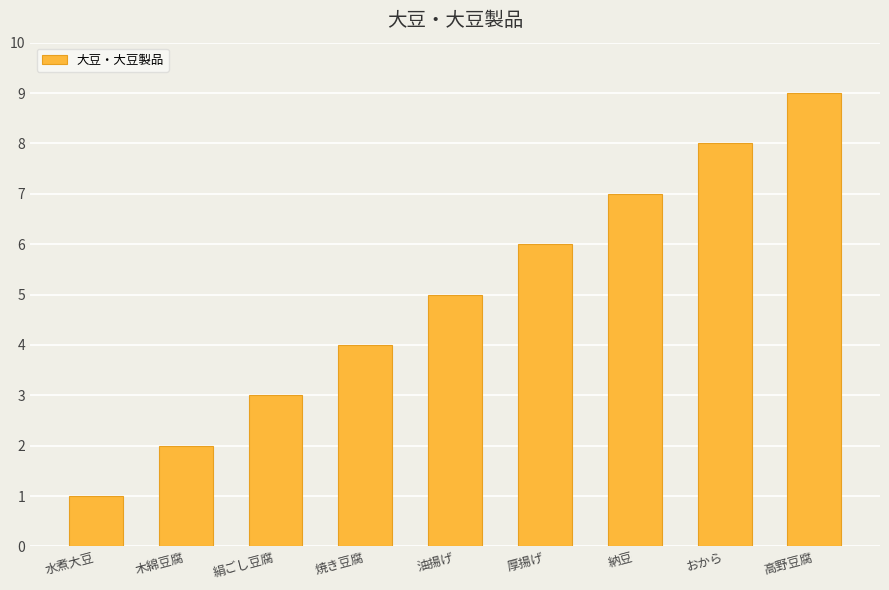

How many values are below 5?

4